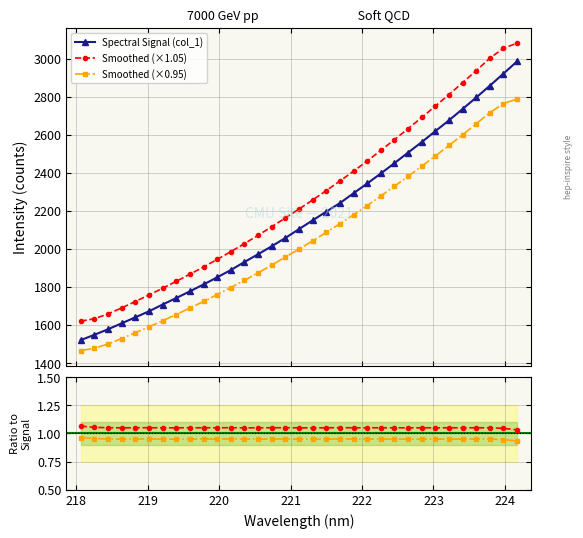

Is the value of Smoothed (×0.95) at 26 greater than the value of Spectral Signal (col_1) at 27?

No